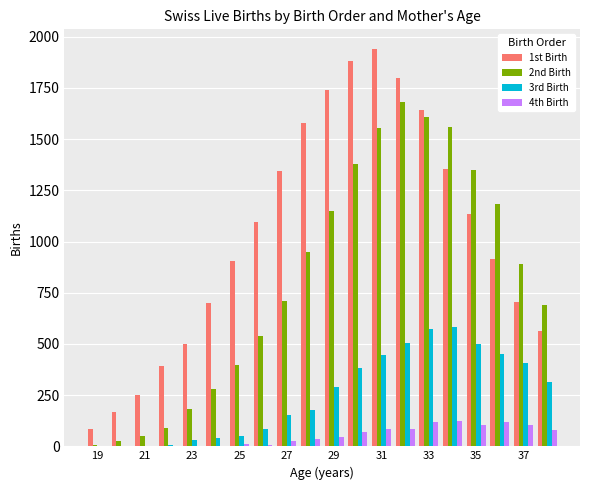

Which series has the largest total across all categories?

1st Birth